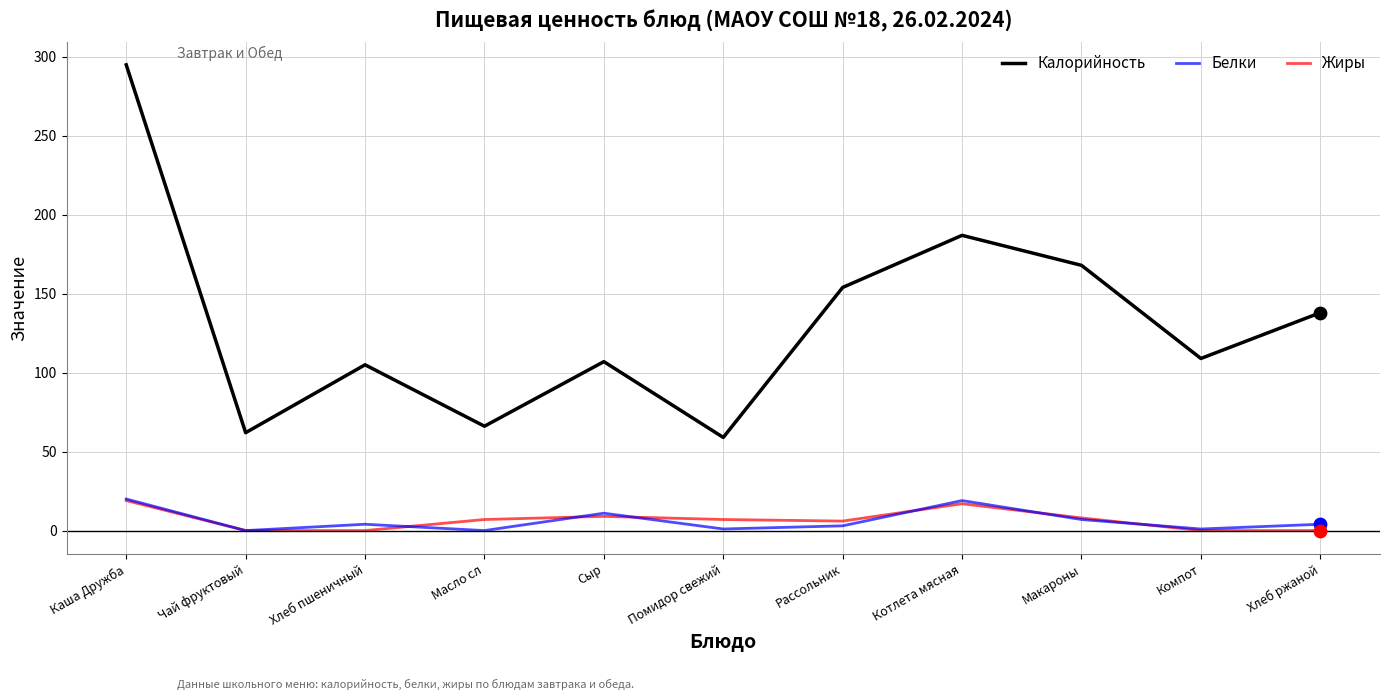

Which series has the largest range (max minus min)?

Калорийность